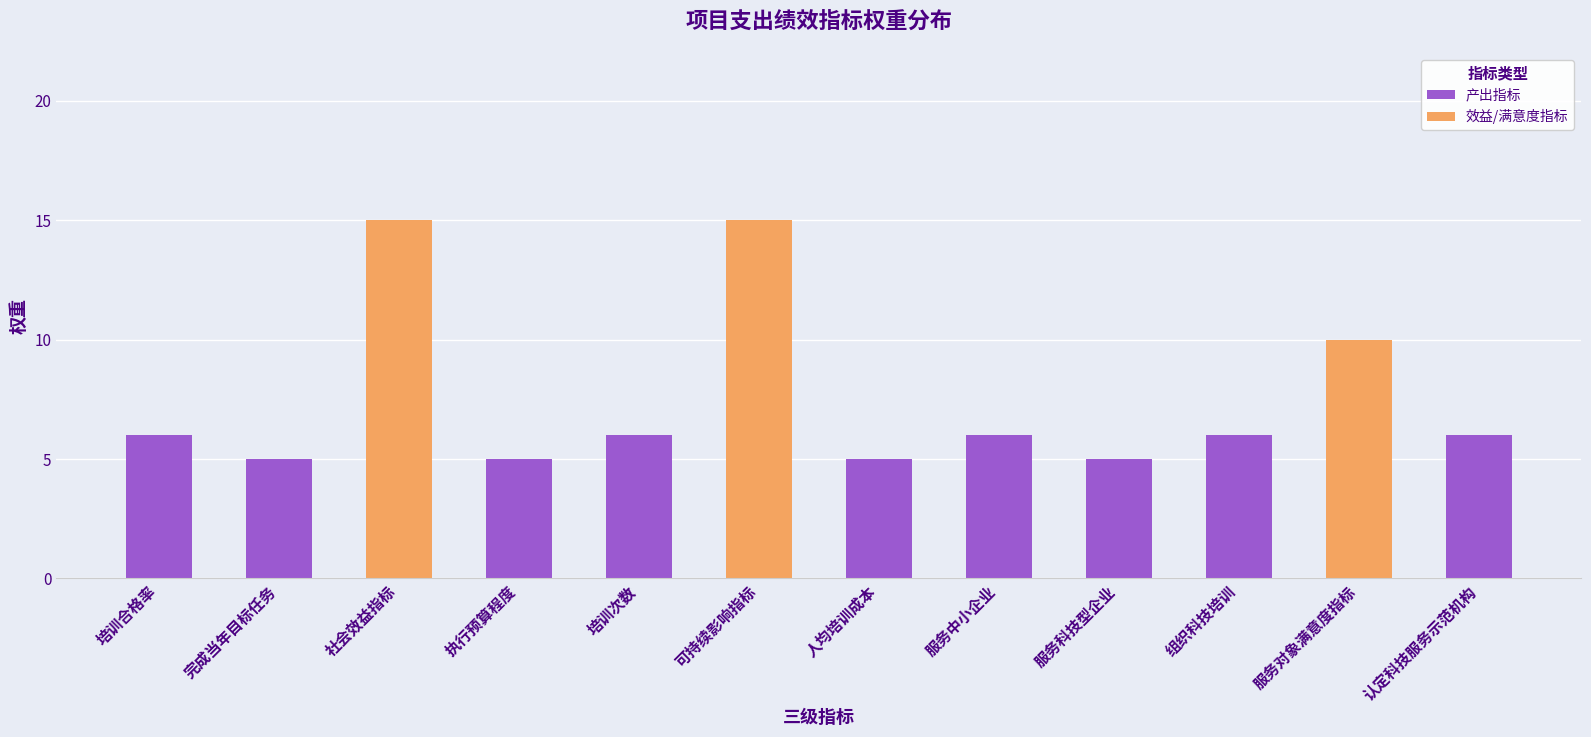

Rank the categories by value from highest to lowest.

社会效益指标, 可持续影响指标, 服务对象满意度指标, 培训合格率, 培训次数, 服务中小企业, 组织科技培训, 认定科技服务示范机构, 完成当年目标任务, 执行预算程度, 人均培训成本, 服务科技型企业